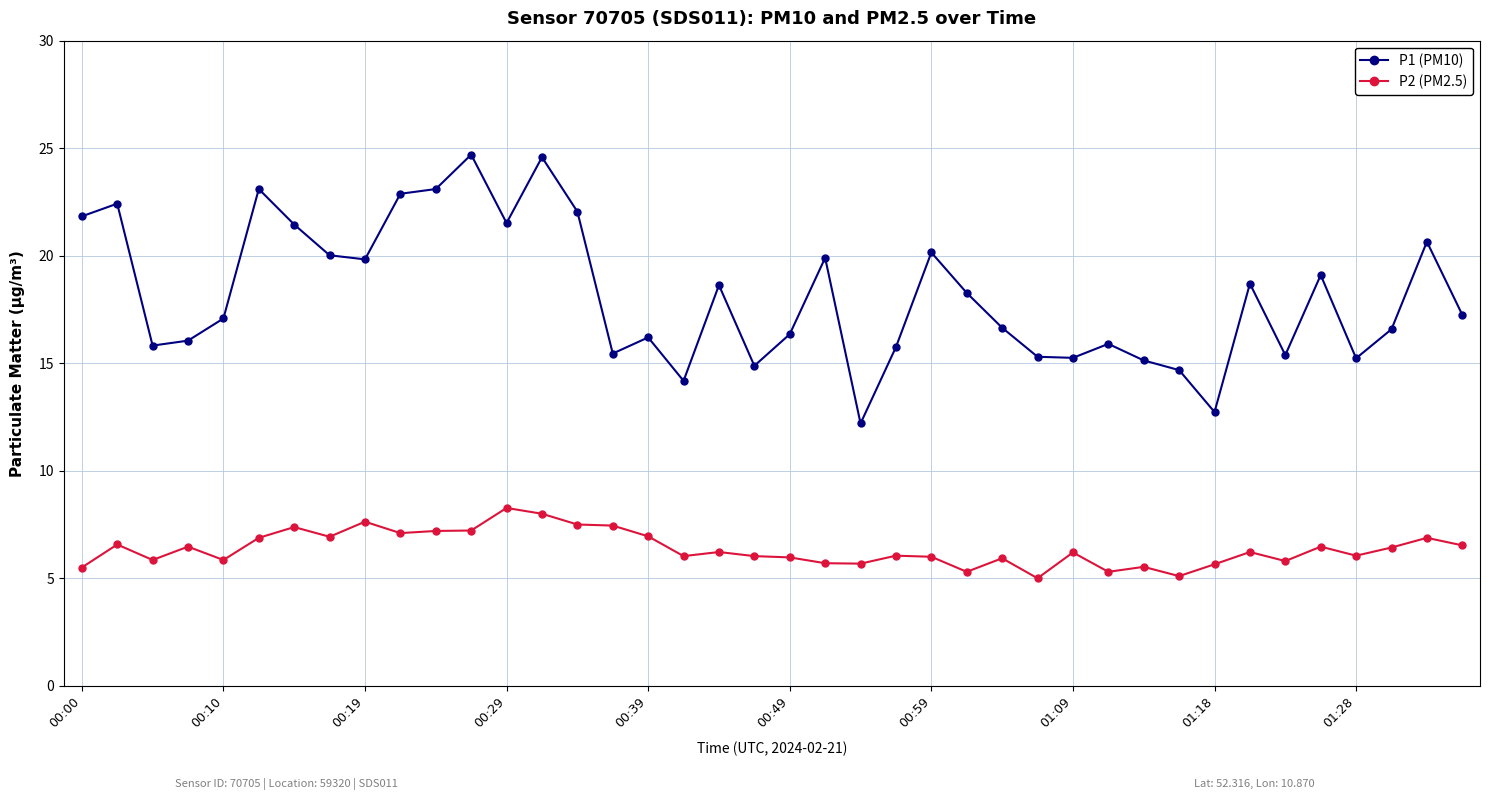

List the series in order of their peak value, lowest first.

P2 (PM2.5), P1 (PM10)